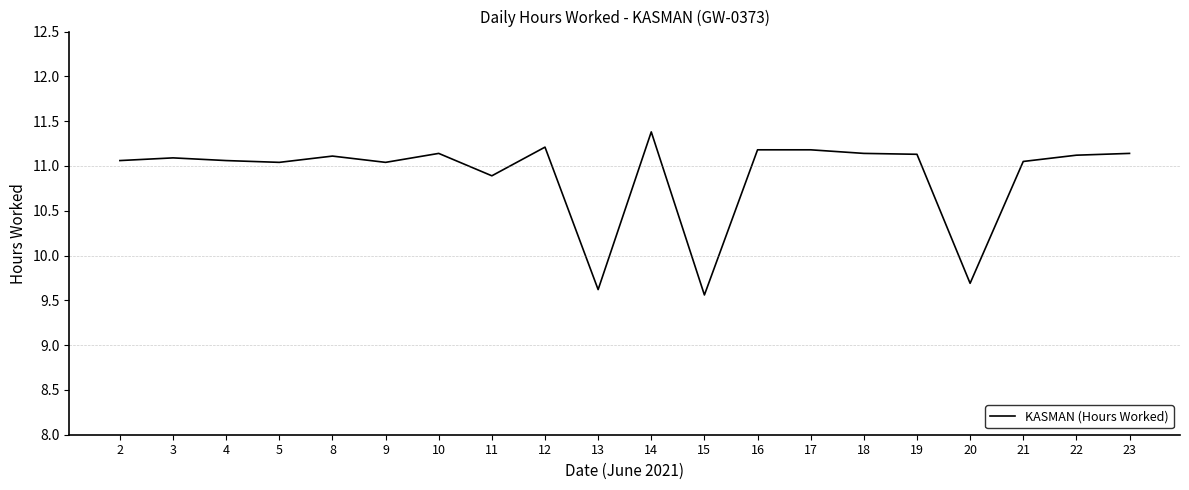

Is it true that the value at 4 is 11.1?

True